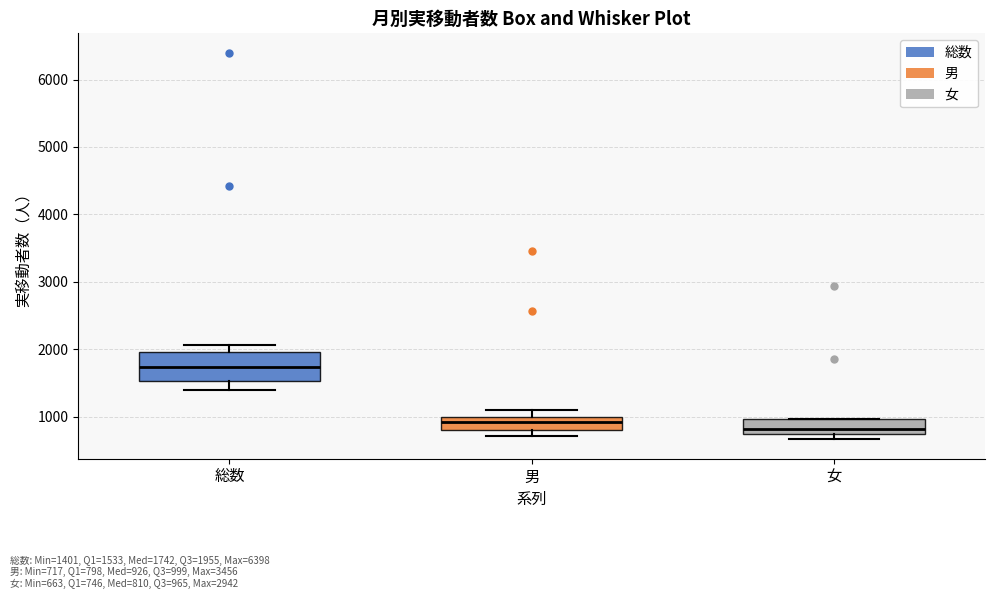

Reading left to right, transcribe this box plot: for each box, give where its median line is, the range the box spans, and where its two whiskers end, as read against the y-axis. The values are not printed on the chart, so give them approximately, as read against the axis.

総数: median 1700, box 1500 to 2000, whiskers 1400 to 2100
男: median 900, box 800 to 1000, whiskers 700 to 1100
女: median 800, box 700 to 1000, whiskers 700 (just below the box's lower edge) to 1000